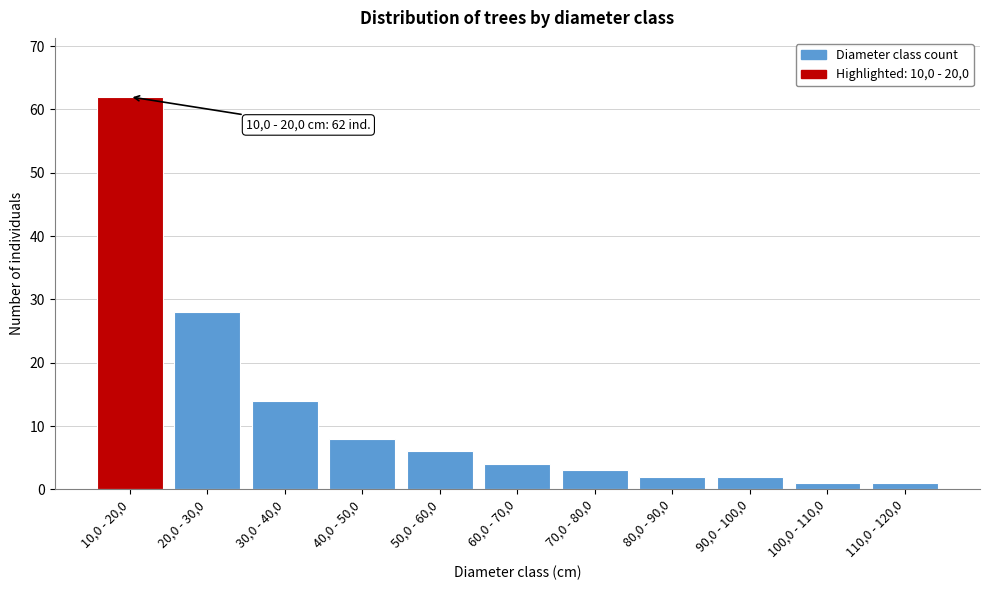

Reading left to right, list all the values displayed in this chart.

62	28	14	8	6	4	3	2	2	1	1